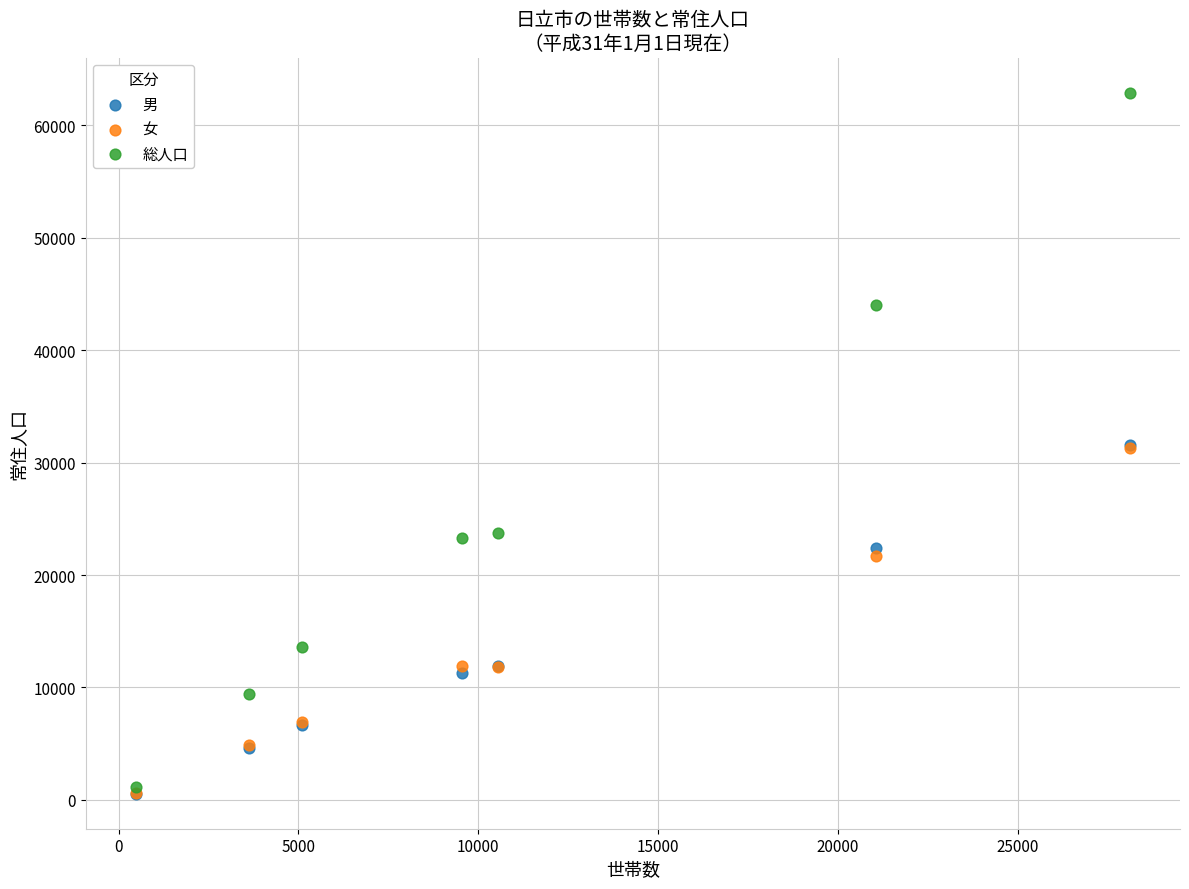

What are all the series names shown in the legend?

男, 女, 総人口